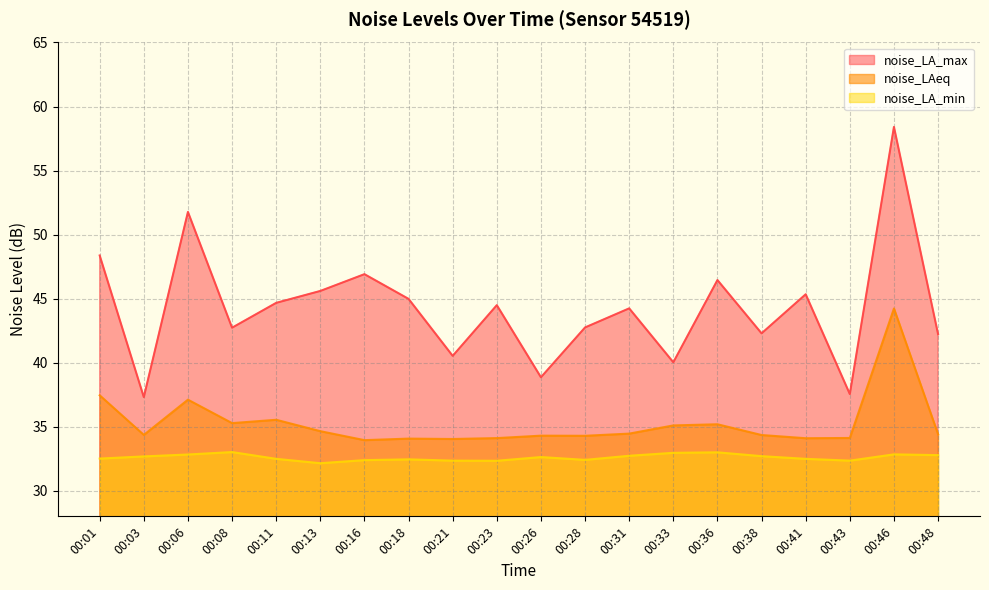

Which series has the largest total across all categories?

noise_LA_max